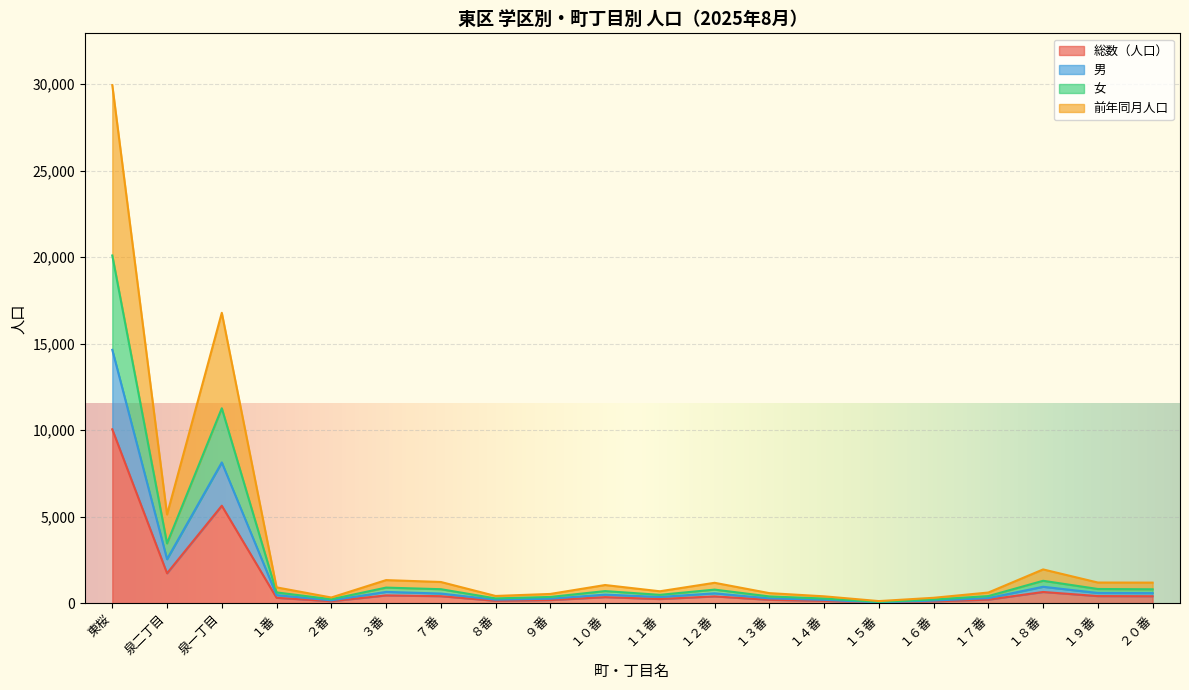

Count the number of categories in the chart.

20